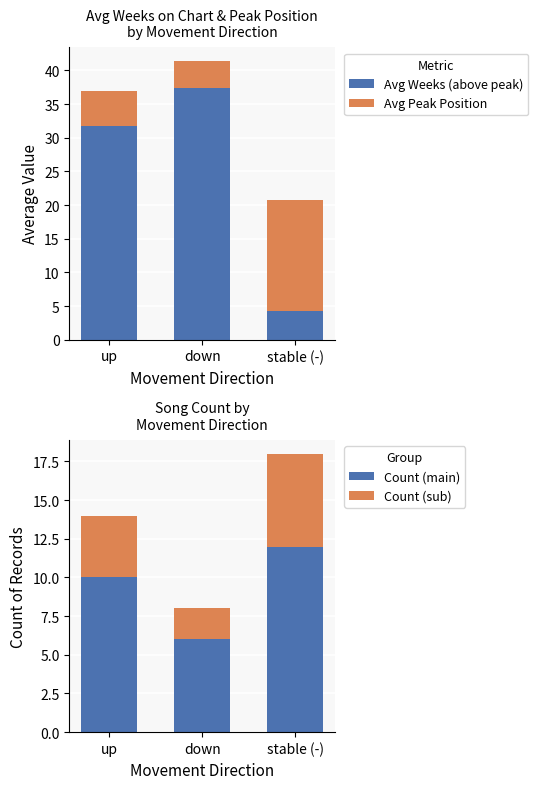

What is the value of the Avg Peak Position bar at the 1st from the left?

5.3